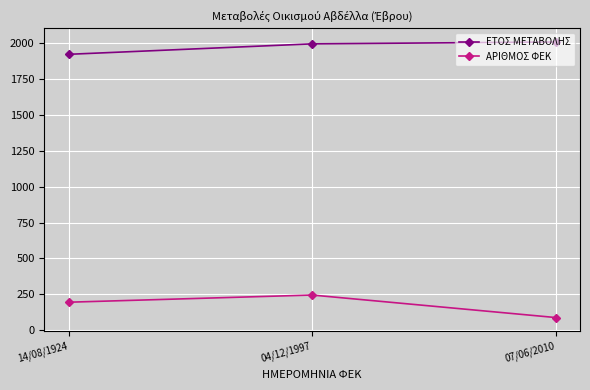

At which label does ΑΡΙΘΜΟΣ ΦΕΚ reach its minimum?

07/06/2010